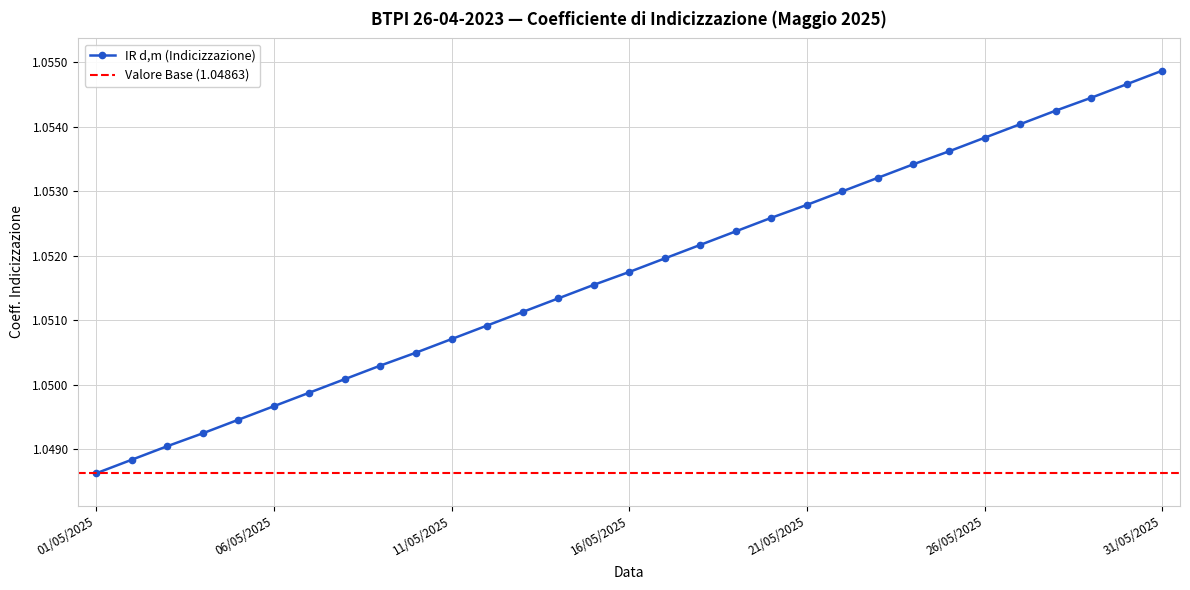

What is the average value?

1.1